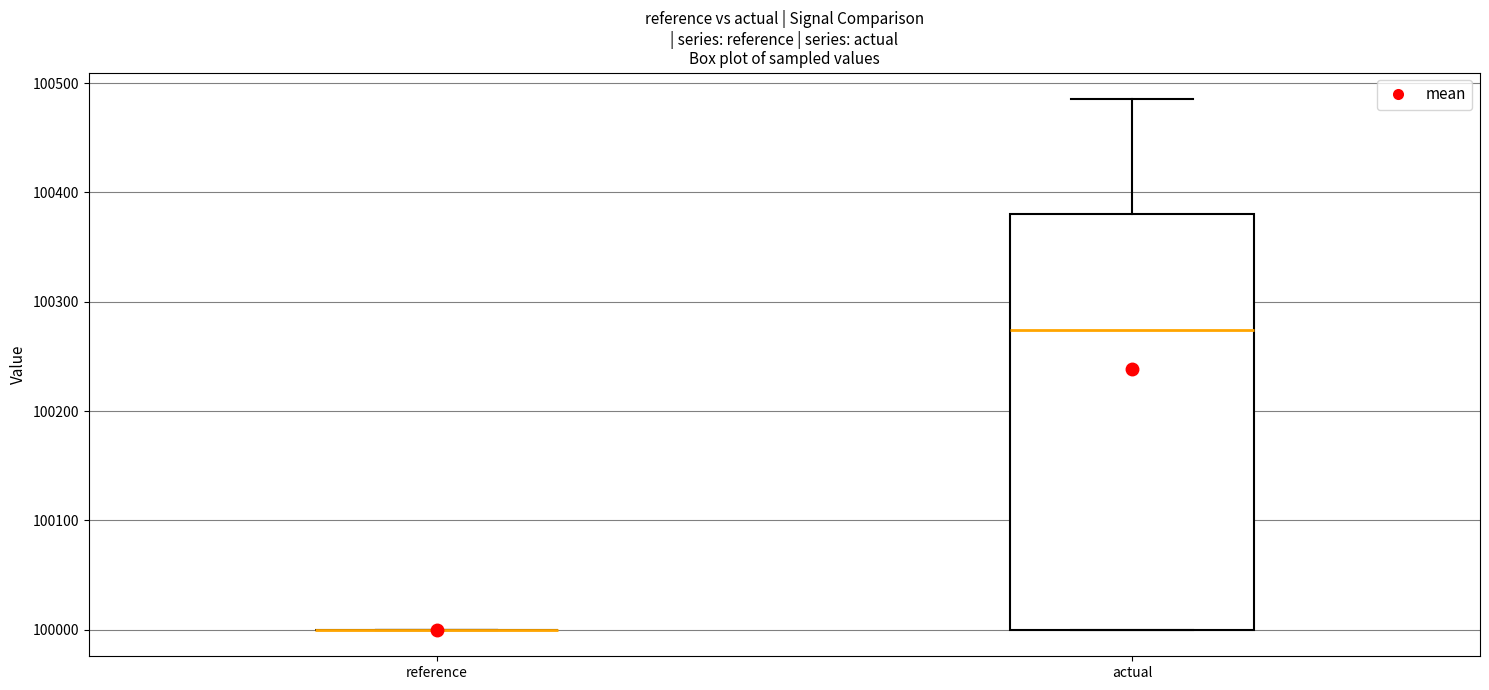

Reading left to right, transcribe this box plot: for each box, give where its median line is, the range the box spans, and where its two whiskers end, as read against the y-axis. The values are not printed on the chart, so give them approximately, as read against the axis.

reference: box collapsed to a line at 100000, whiskers 100000 to 100000
actual: median 100270, box 100000 to 100380, whiskers 100000 to 100490